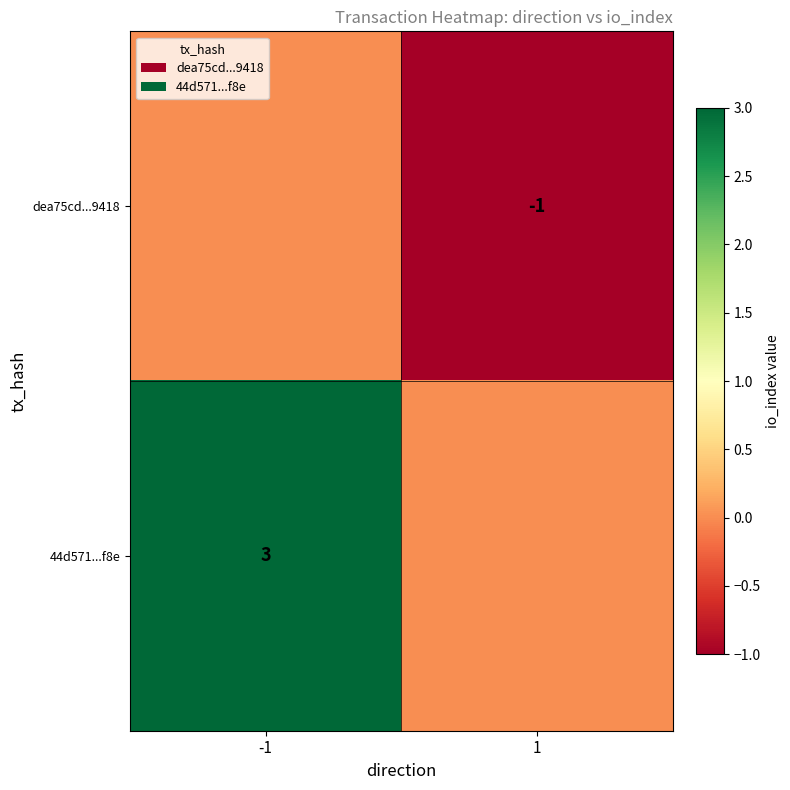

The dea75cd...9418 series shows -1 at 1. True or false?

True